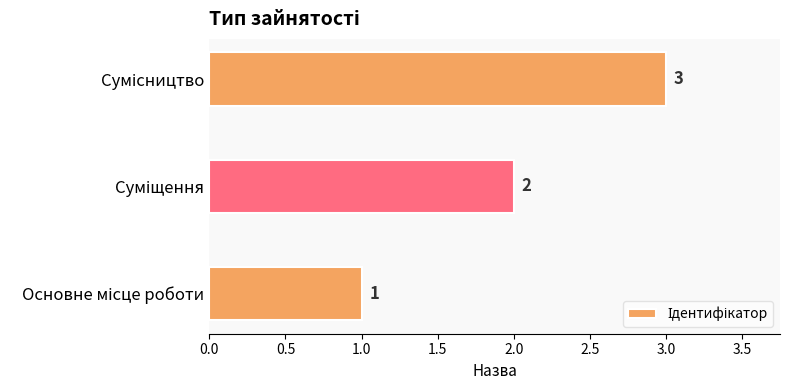

What is the sum of all values?

6